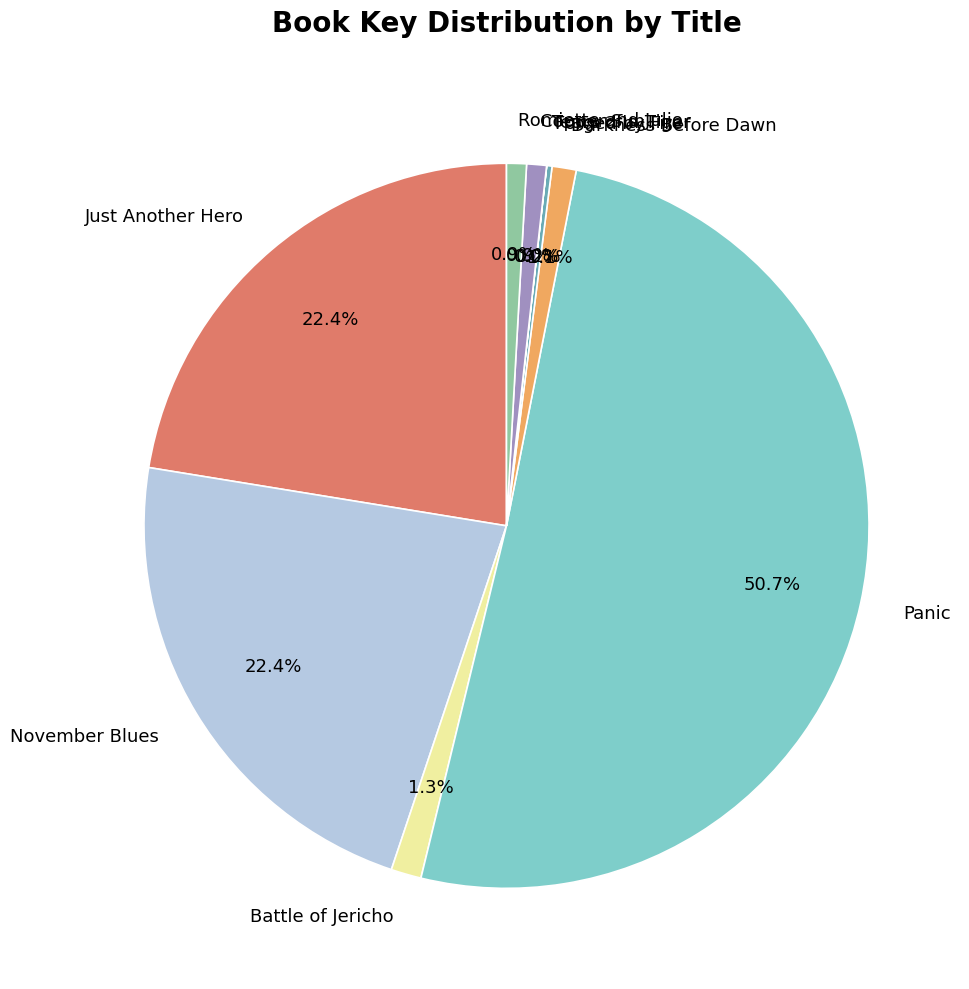

Which slice is the largest?

Panic